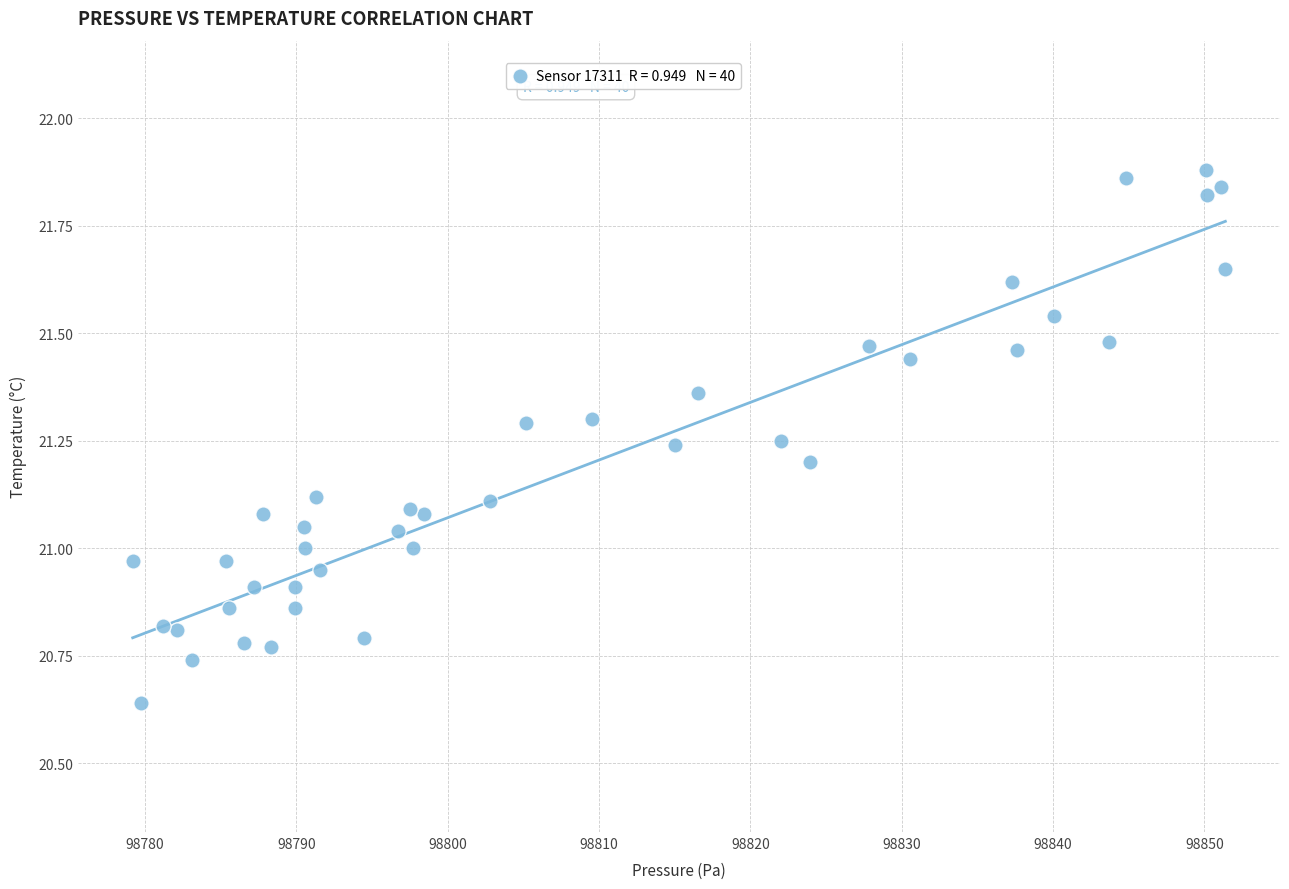

What is the range of X values (max minus min)?

72.2